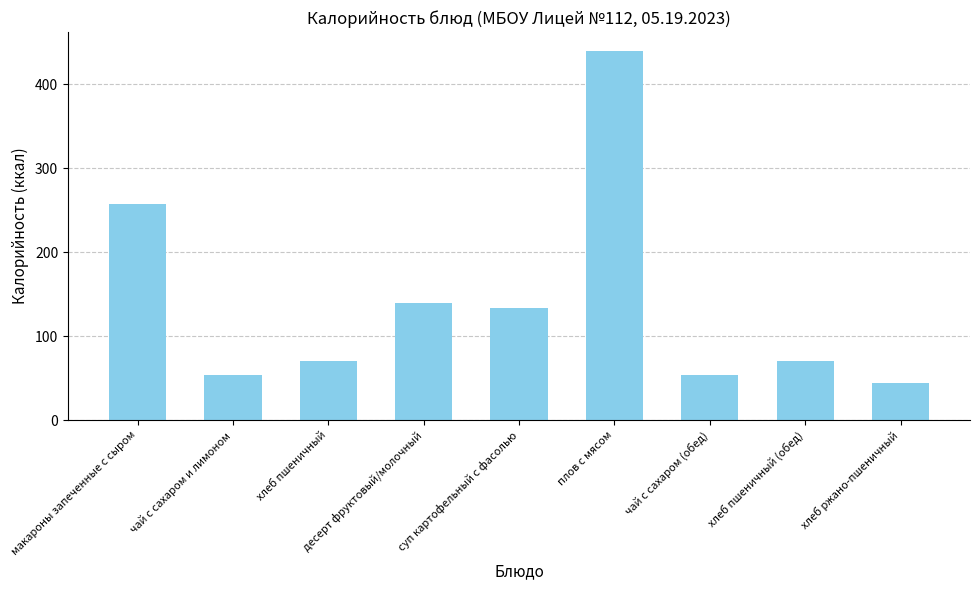

What is the label of the 6th bar from the left?

плов с мясом